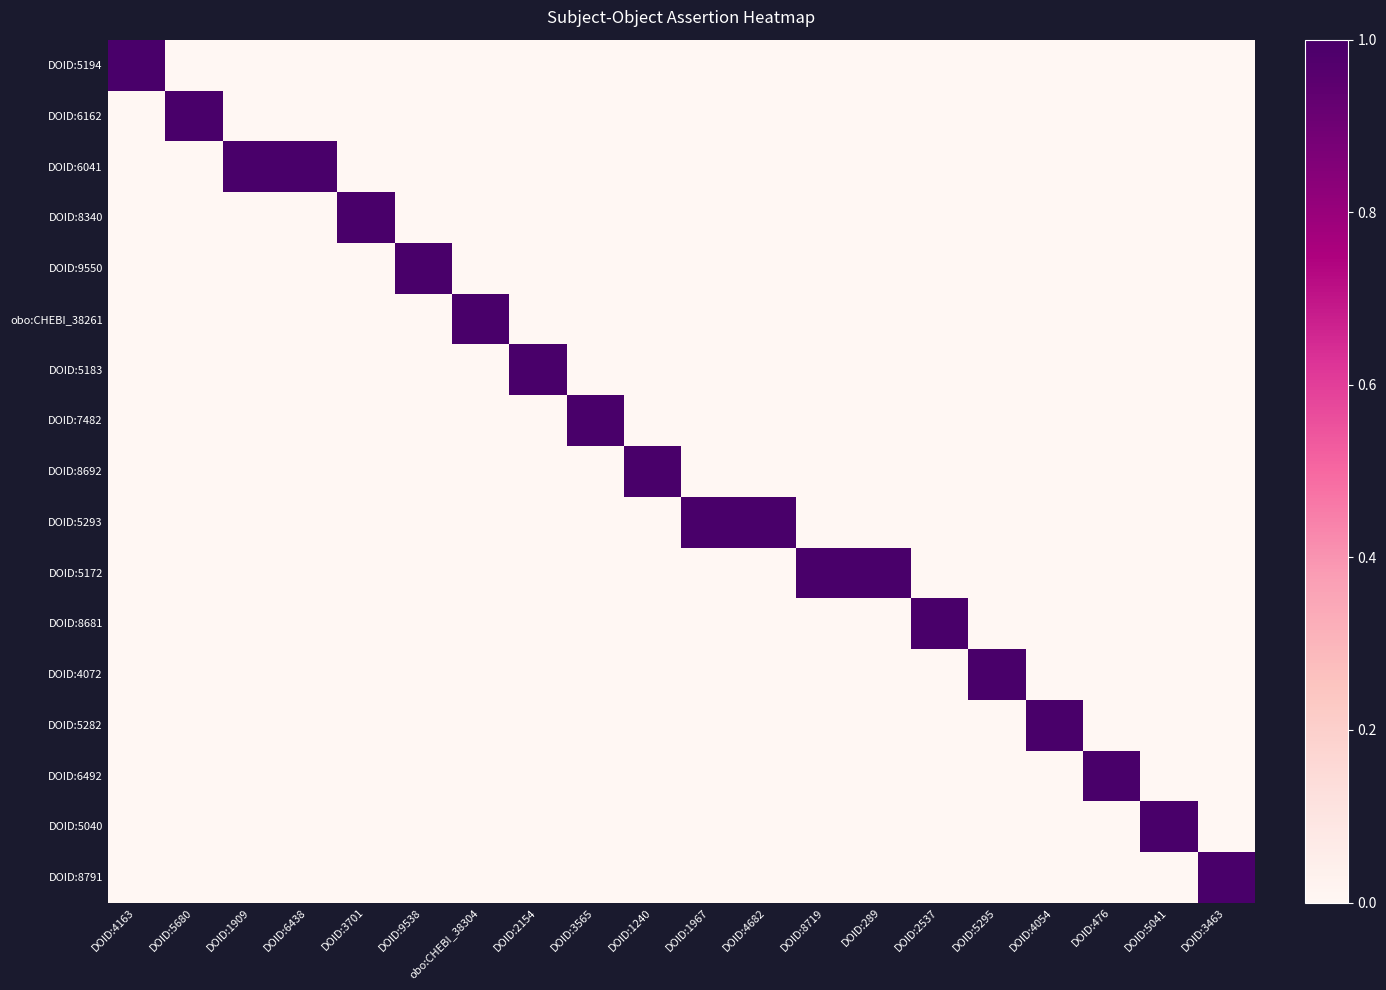

At how many categories does at least one series exceed 0?

20